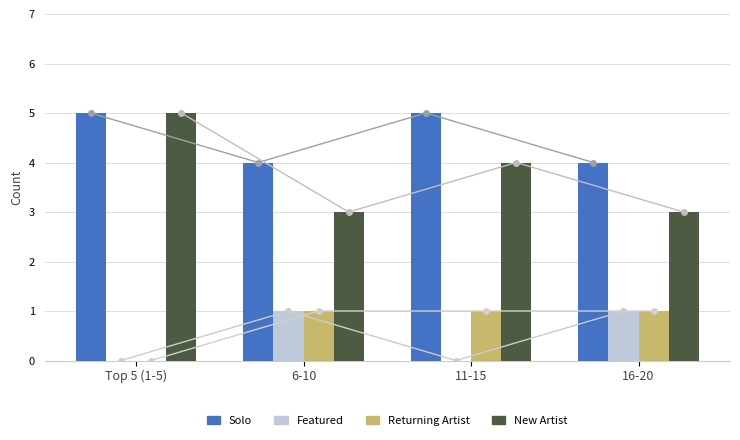

Which label corresponds to the largest value in the chart?

Top 5 (1-5)